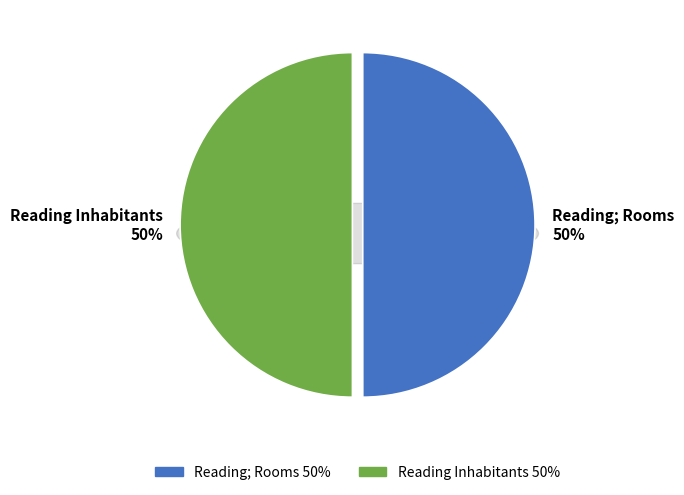

Combined, do Reading; Rooms and Reading Inhabitants account for over 50%?

Yes